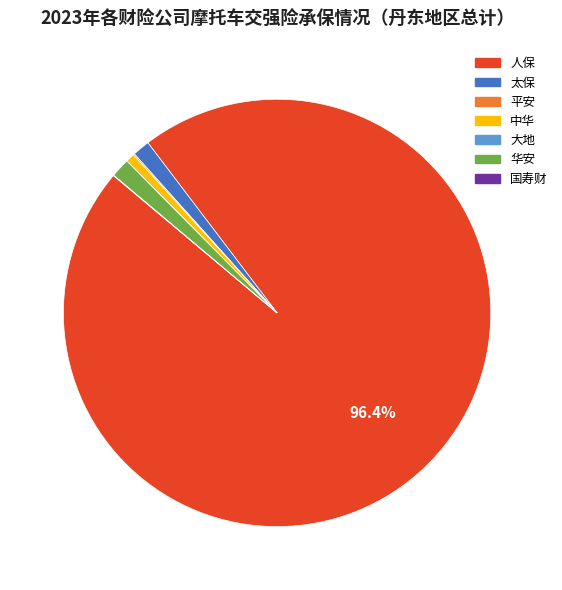

Combined, do 人保 and 太保 account for over 50%?

Yes